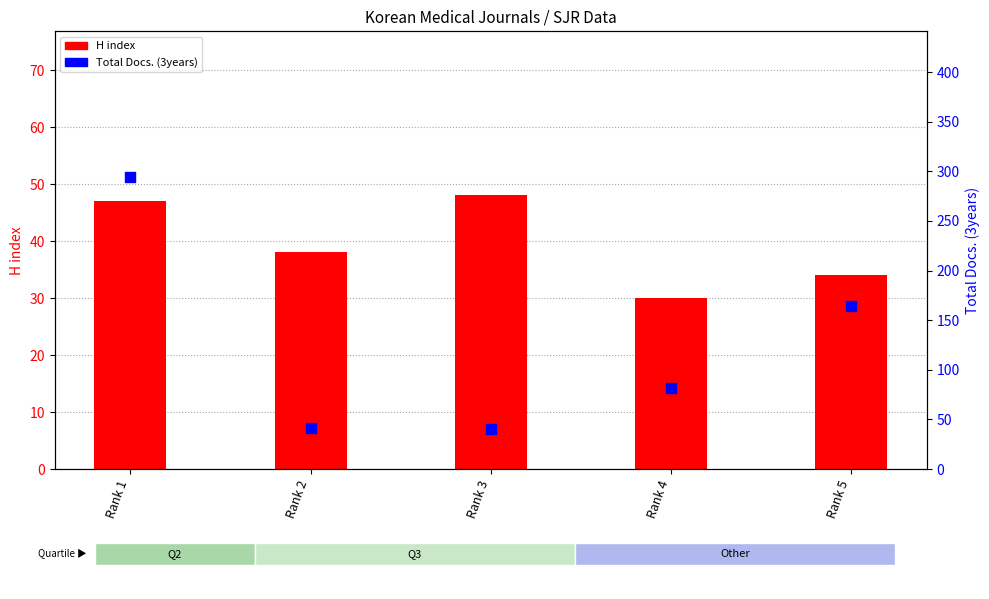

Which series has the largest Y range (max minus min)?

Total Docs. (3years)